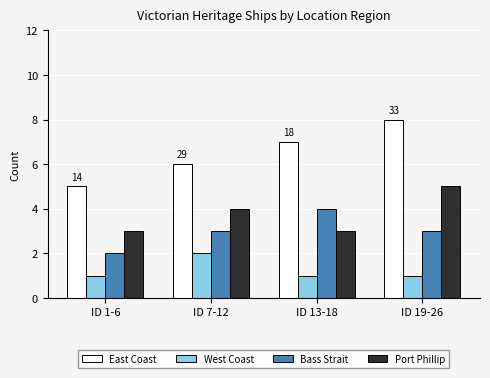

Which series has the largest range (max minus min)?

East Coast